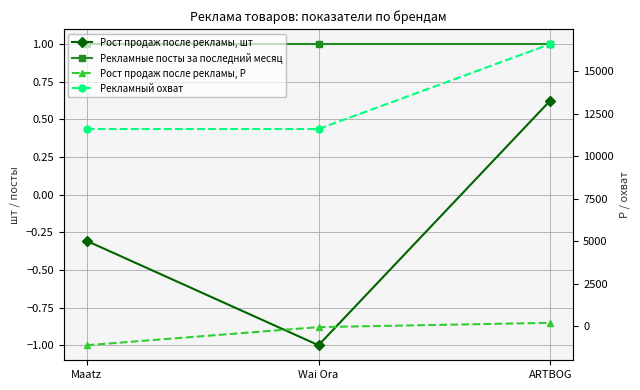

At which label does Рост продаж после рекламы, шт first exceed 0?

ARTBOG